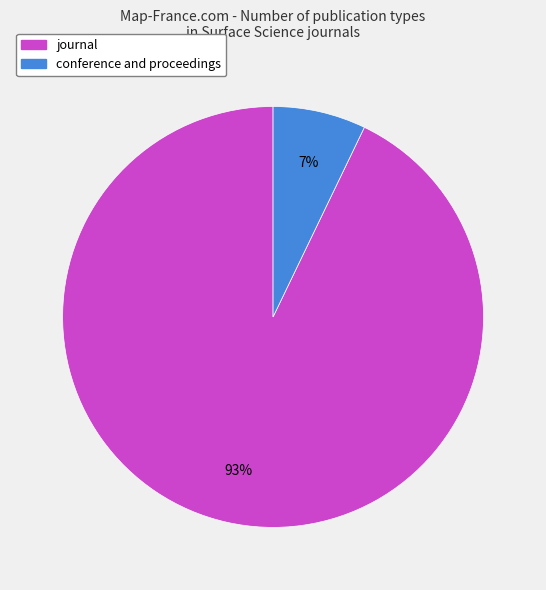

Which slice is the smallest?

conference and proceedings